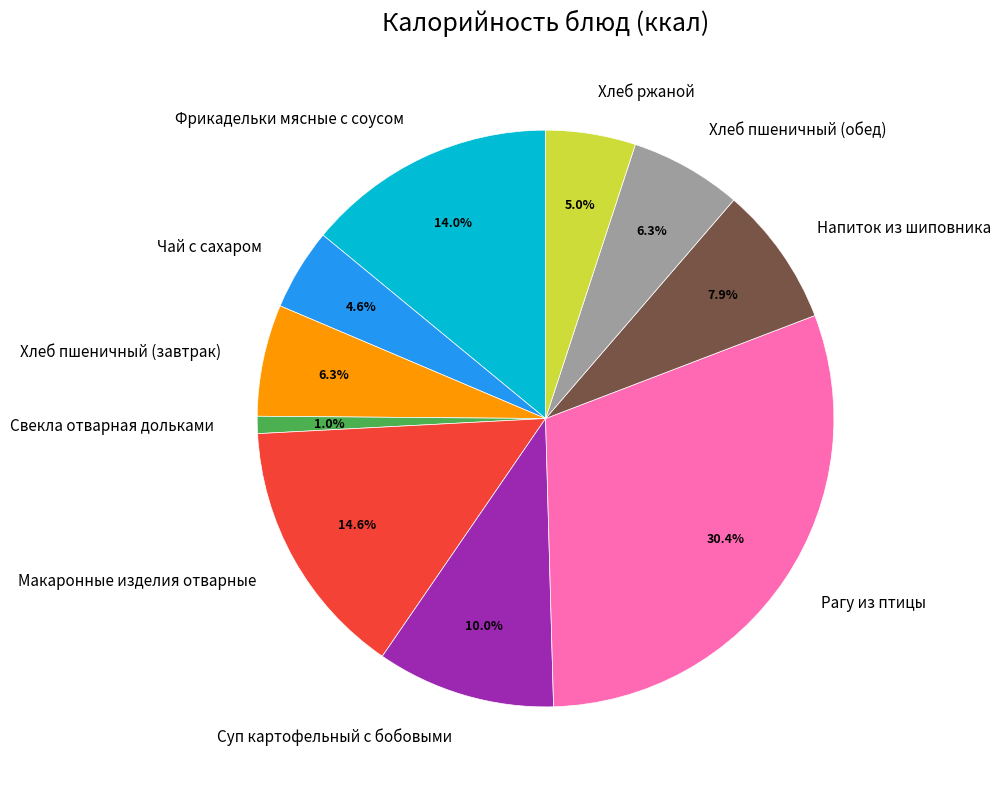

How many slices are in this pie chart?

10